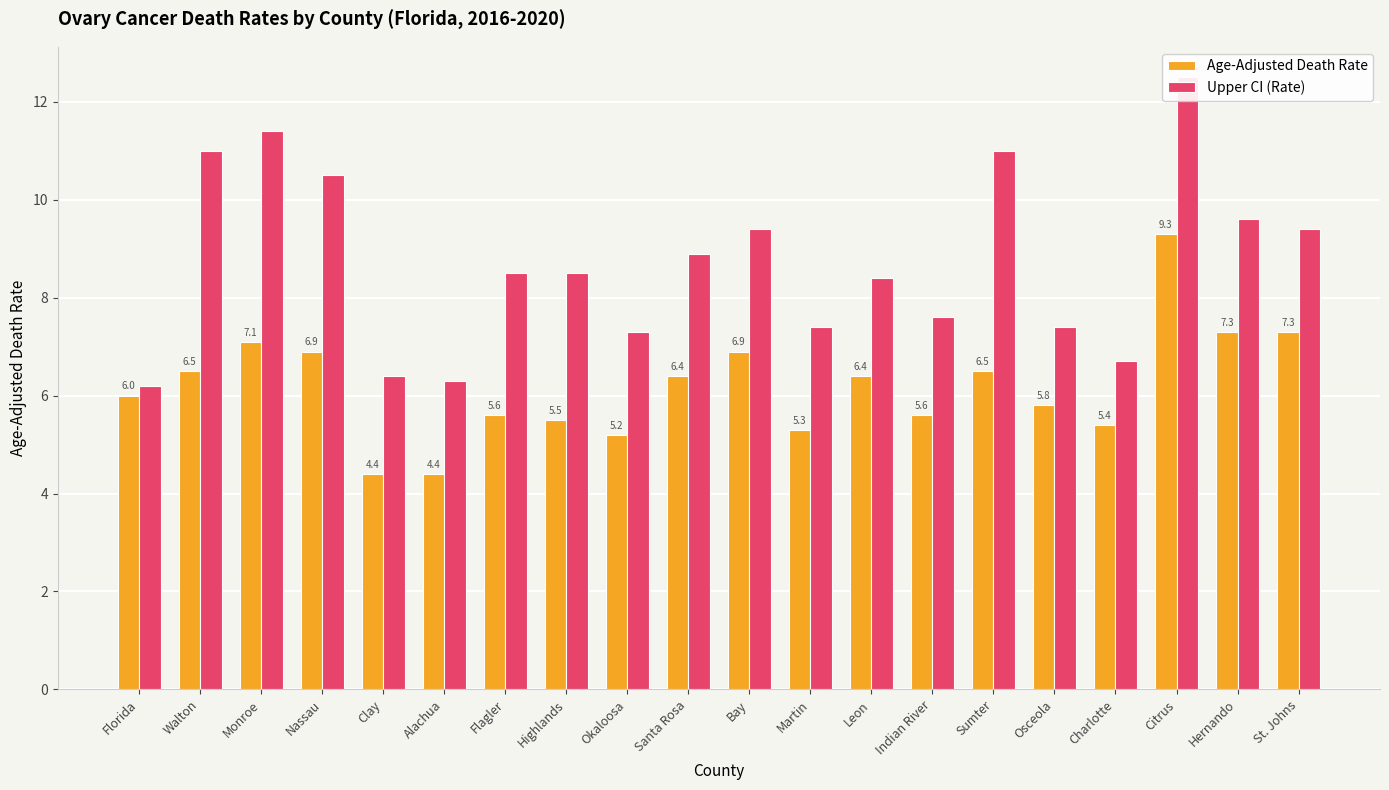

Between Flagler and Bay, which series saw the biggest shift?

Age-Adjusted Death Rate